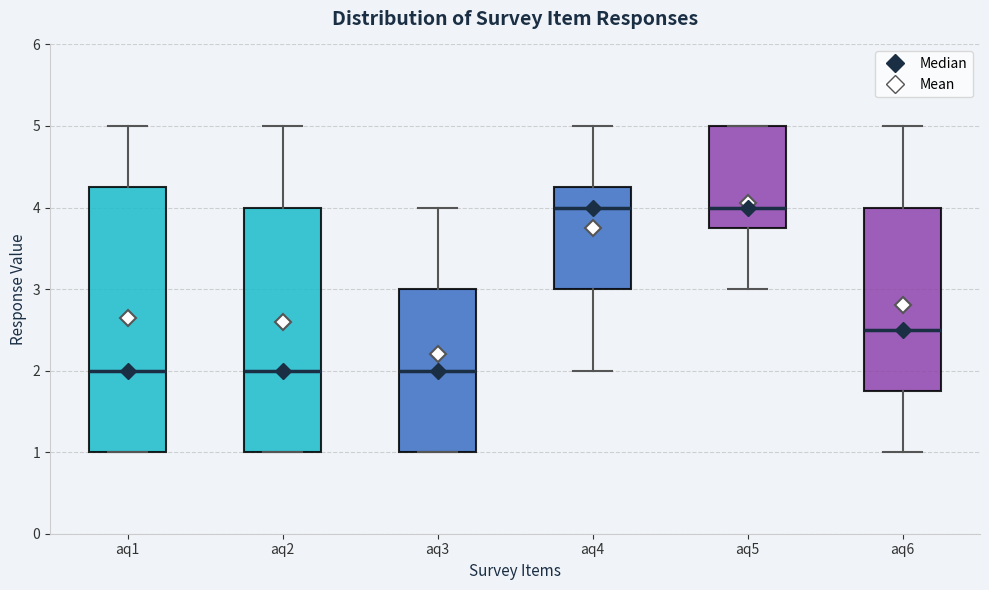

Which box is the tallest, from its lower edge to its upper edge?

aq1